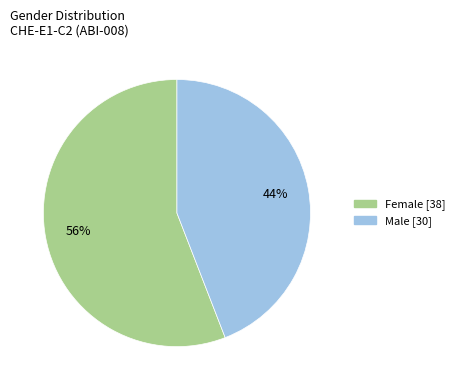

Does any single category account for the majority?

Yes